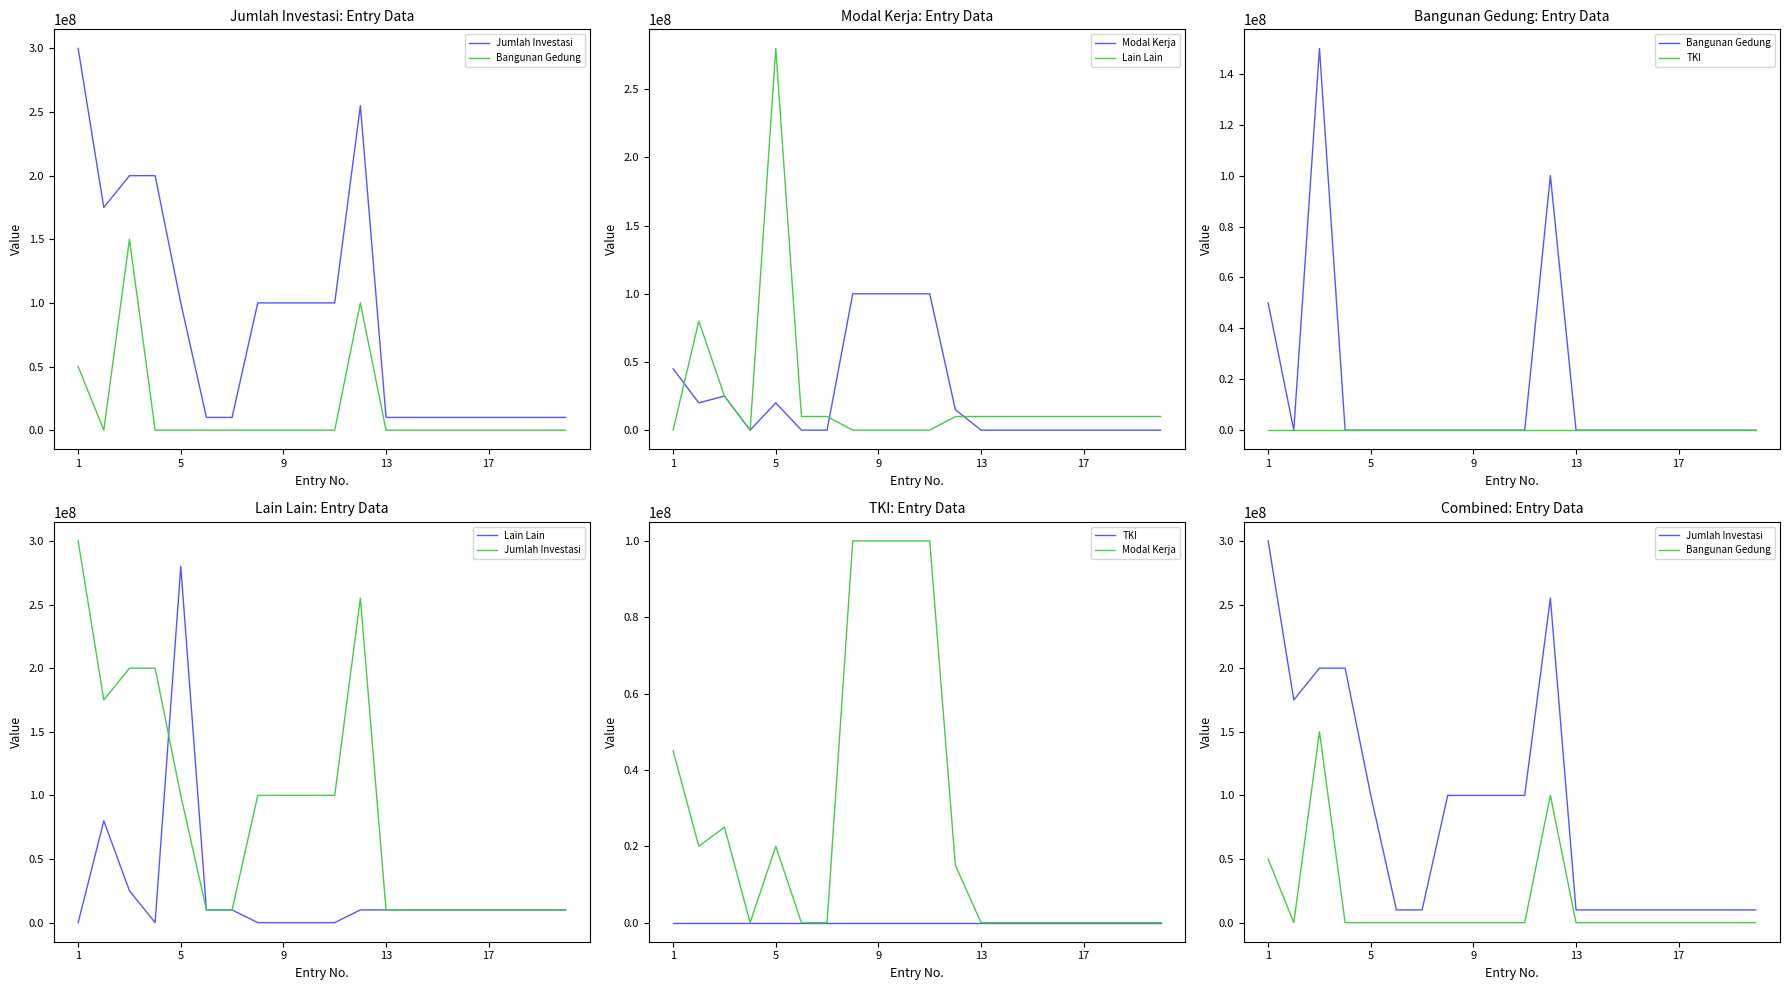

True or false: TKI and Modal Kerja cross at least once.

True